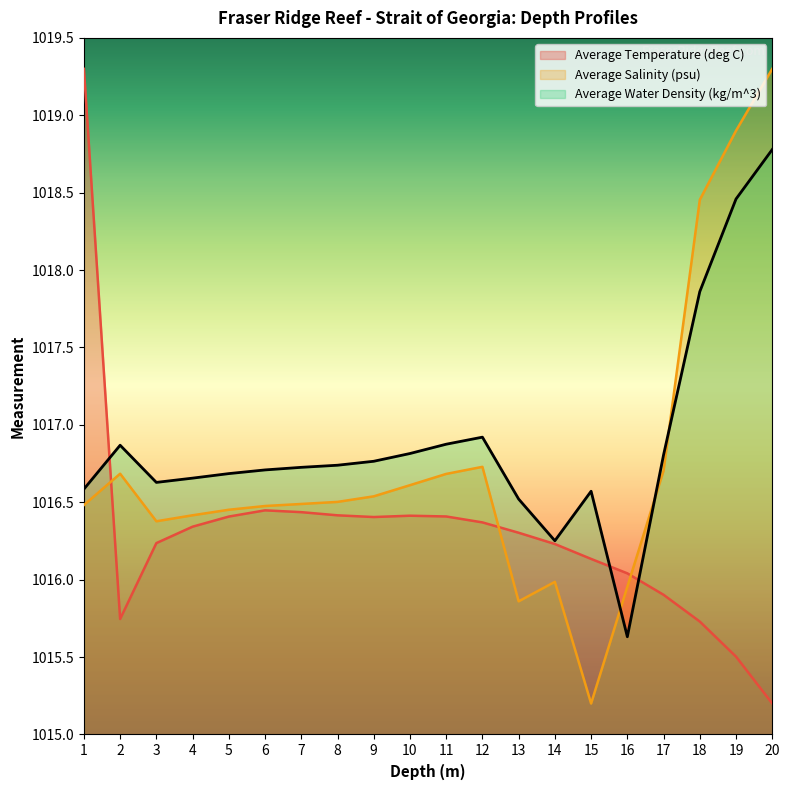

List the series in order of their overall mean, highest first.

Average Water Density (kg/m^3), Average Salinity (psu), Average Temperature (deg C)